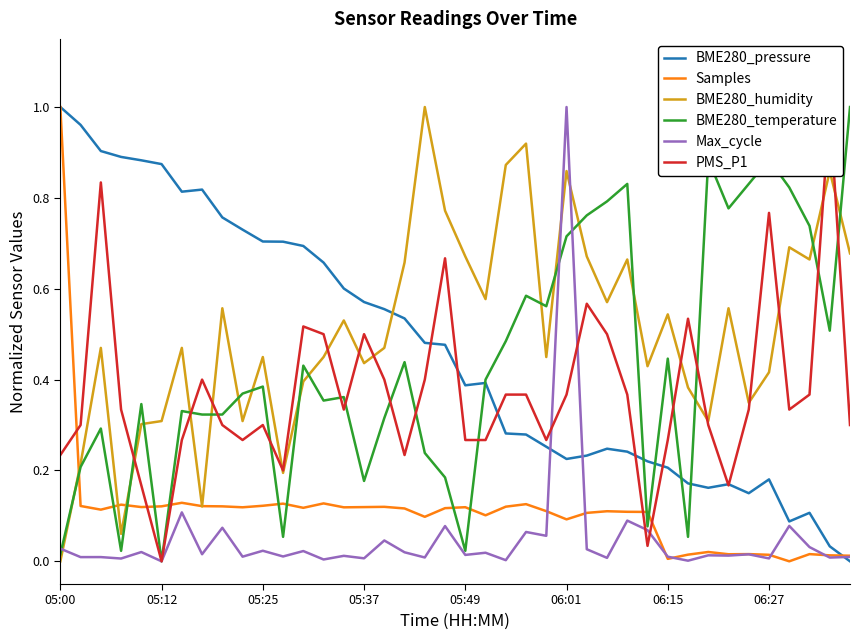

At which label does Max_cycle reach its peak?

06:01